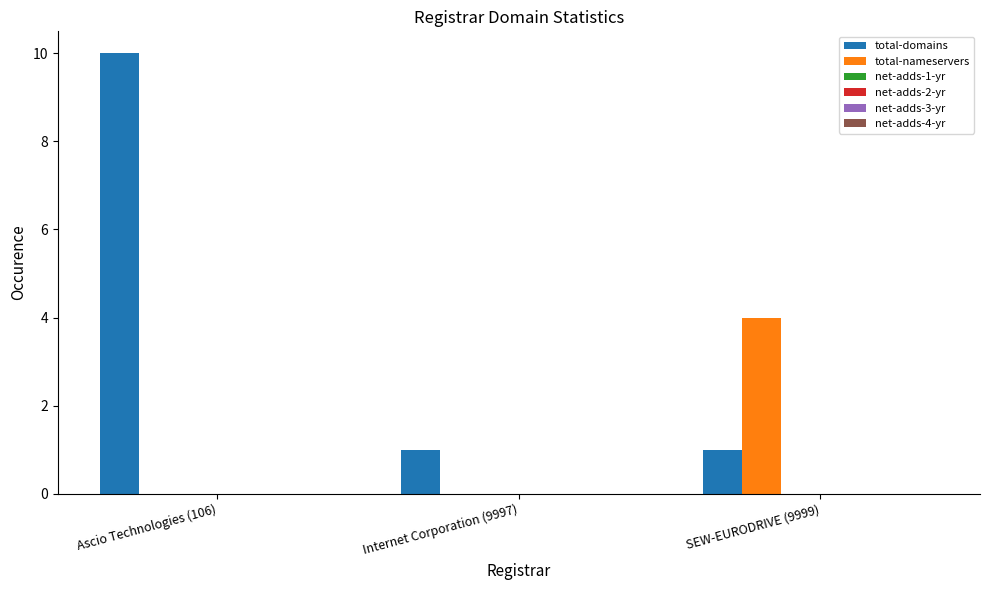

What is the greatest value displayed?

10